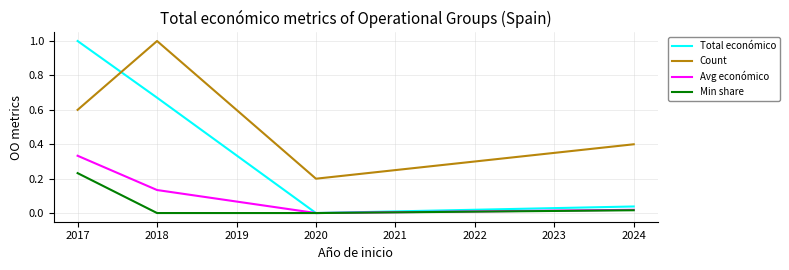

How many intersections are there between Total económico and Count?

1